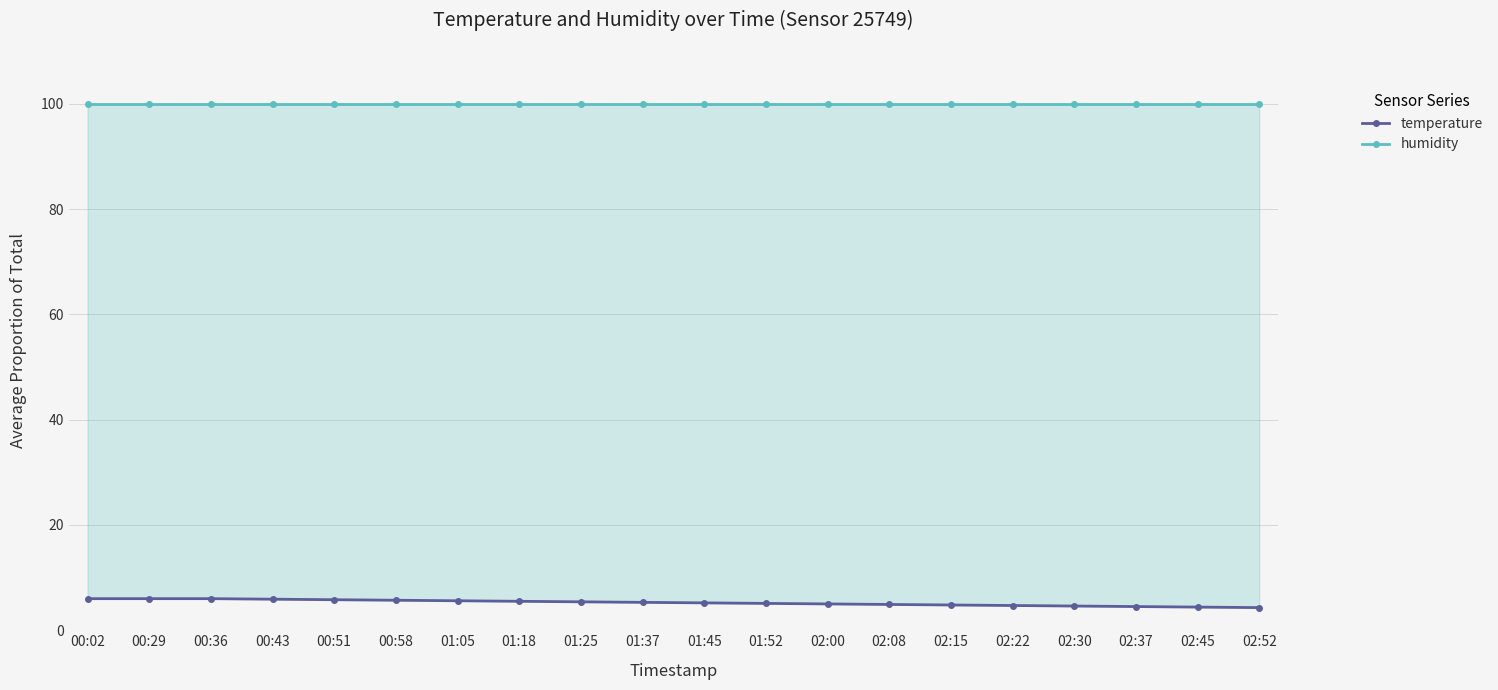

What is the difference between the maximum and minimum values in the temperature series?

1.7